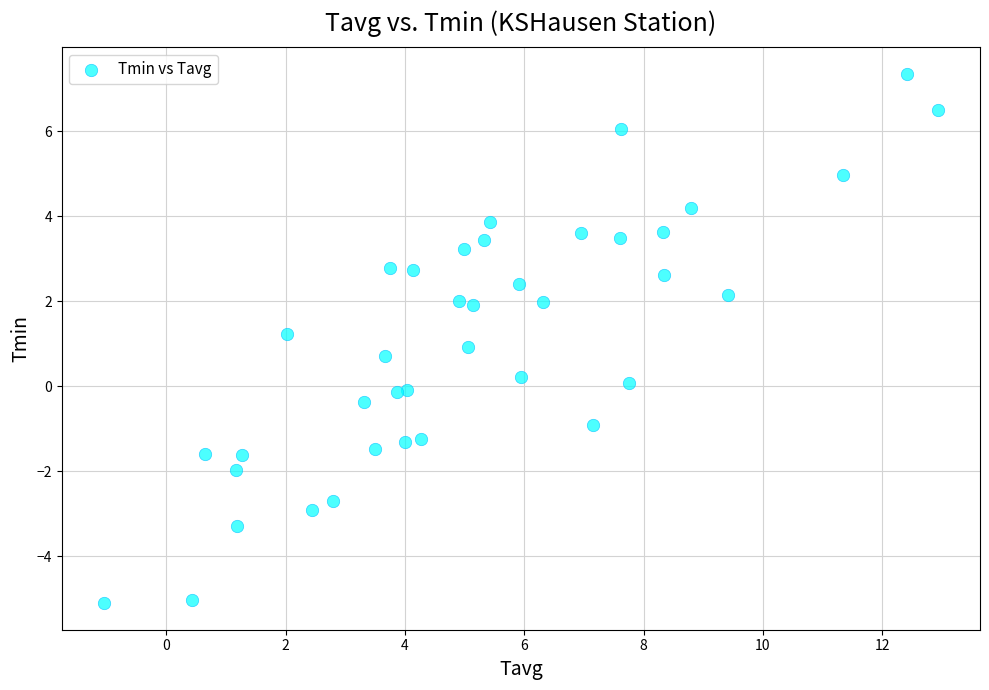

What is the range of X values (max minus min)?

14.0